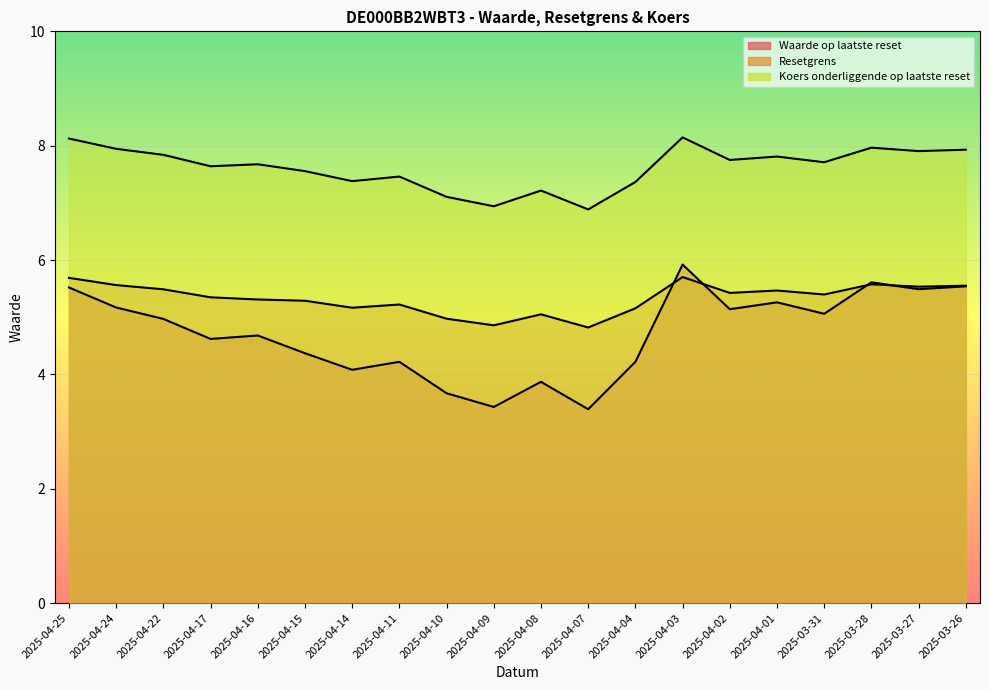

At how many categories does at least one series exceed 6?

20